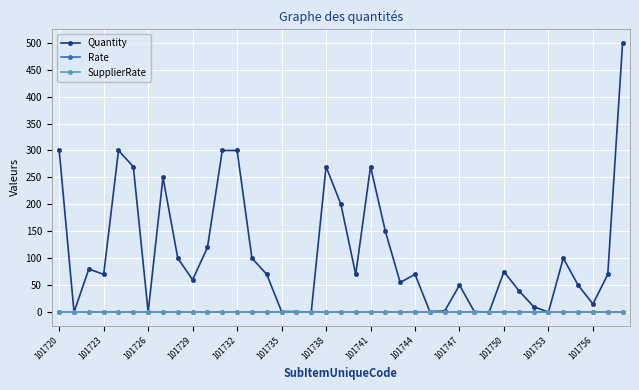

Does the chart have visible grid lines?

Yes